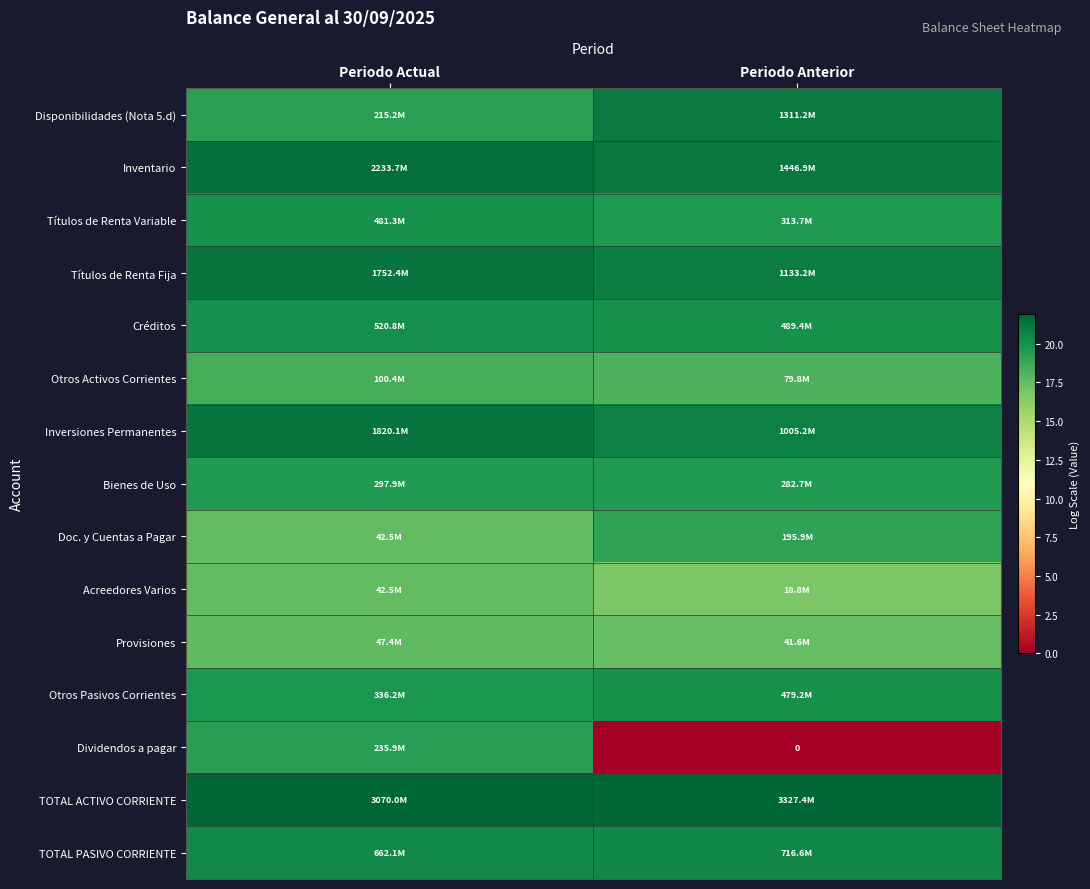

The Bienes de Uso series shows 32.2 at Periodo Anterior. True or false?

False